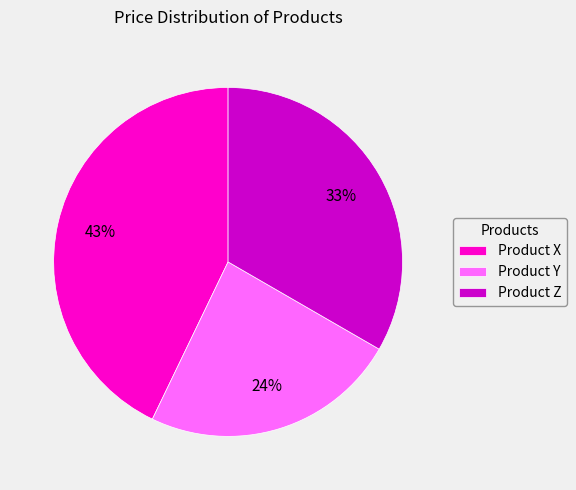

The Product Y slice represents 24% of the pie. True or false?

True